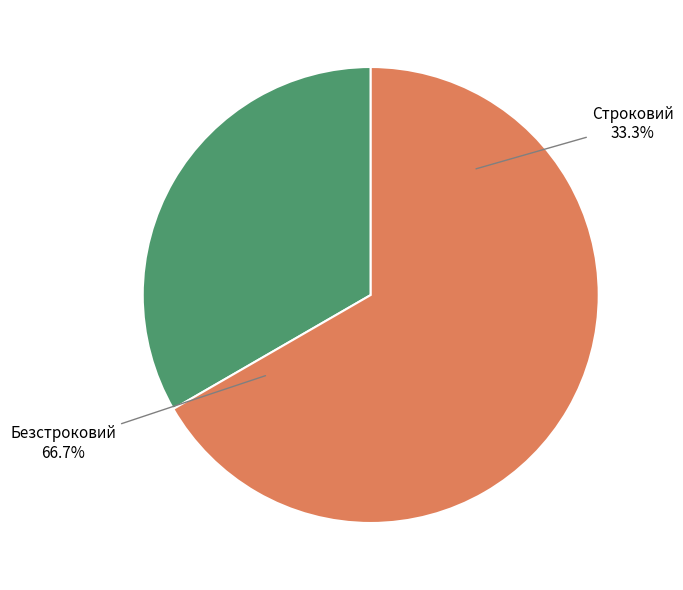

Which has a higher value, Строковий or Безстроковий?

Безстроковий